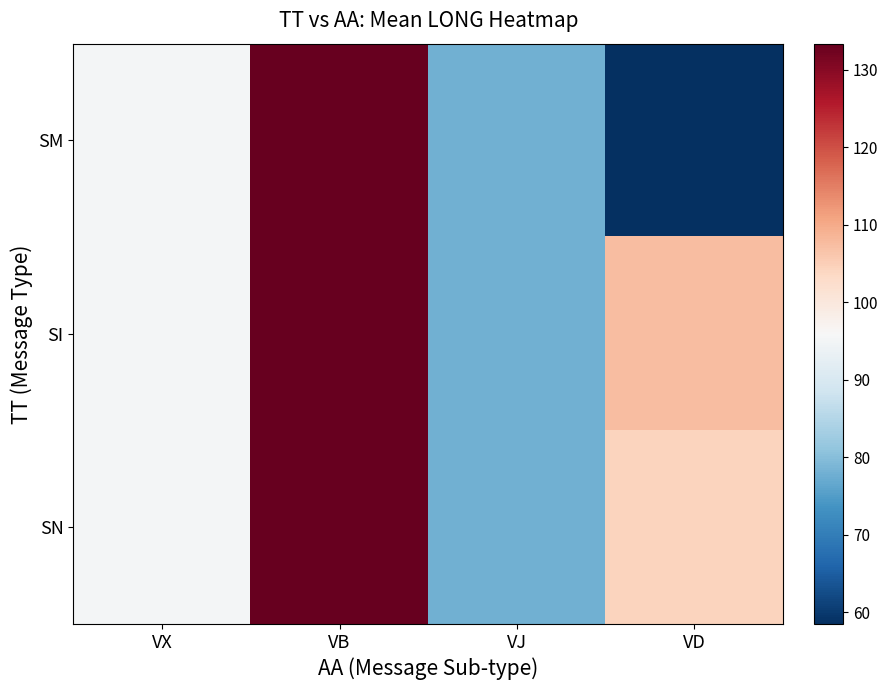

Reading left to right, what are all the values shown in this chart?

SM: VX=95.2	VB=133.4	VJ=78.0	VD=58.5
SI: VX=95.2	VB=133.4	VJ=78.0	VD=107.6
SN: VX=95.2	VB=133.4	VJ=78.0	VD=104.3